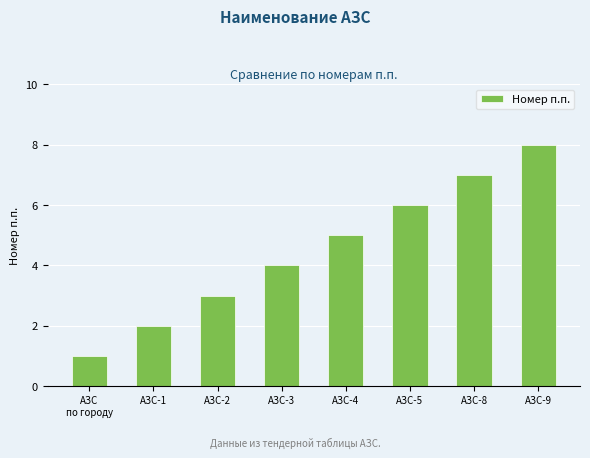

How many distinct data groups are displayed?

1